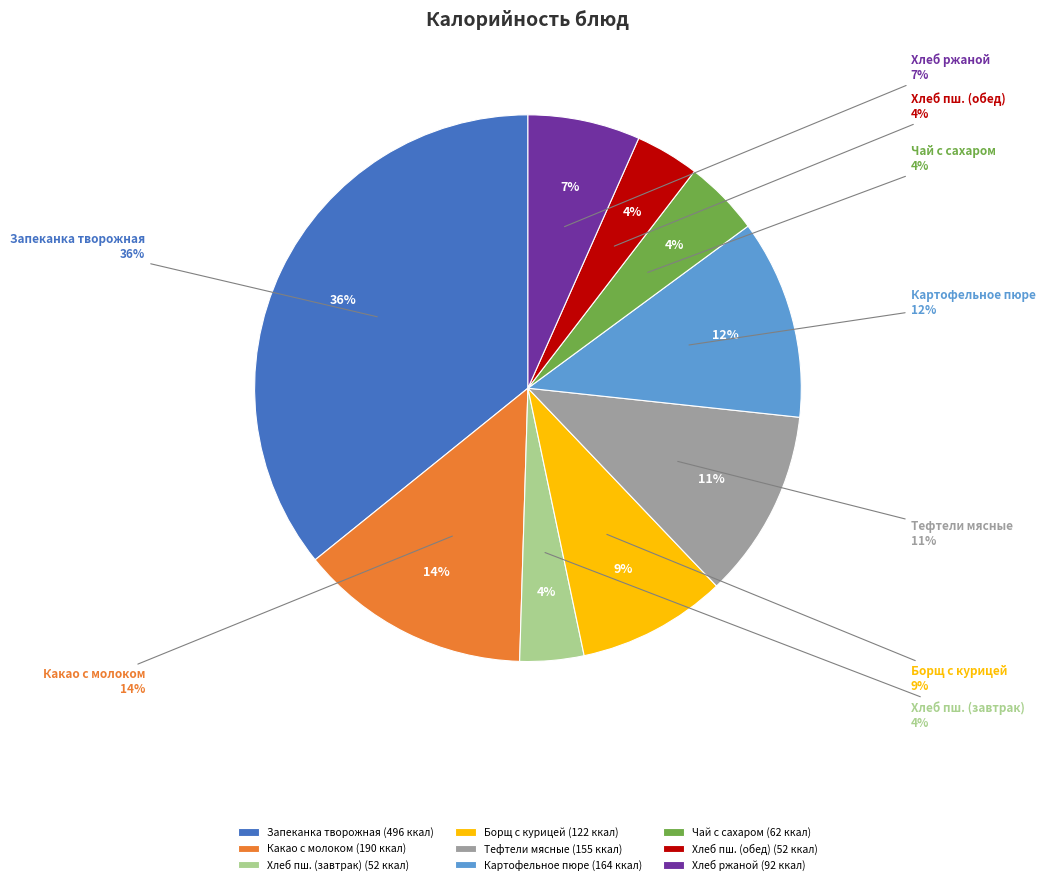

To the nearest percent, what is the difference between the largest and smallest slice percentages?

32%